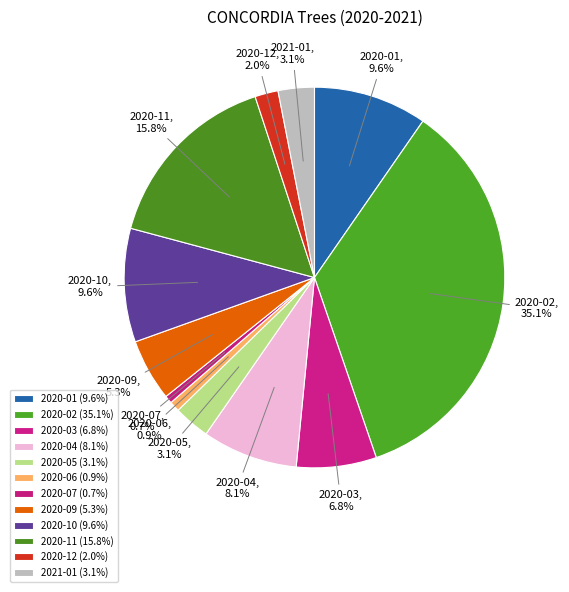

Count the number of slices in the pie.

12